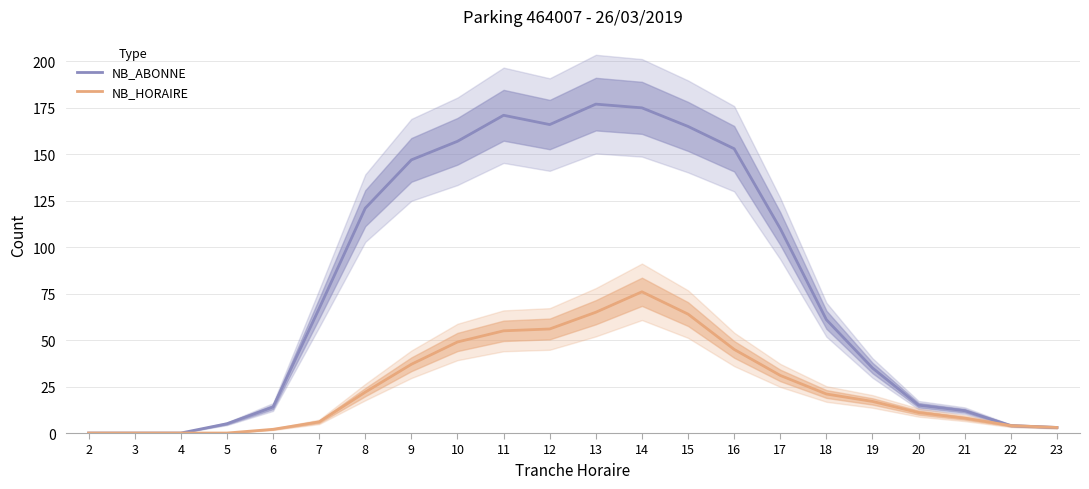

True or false: NB_ABONNE and NB_HORAIRE intersect in this chart.

False